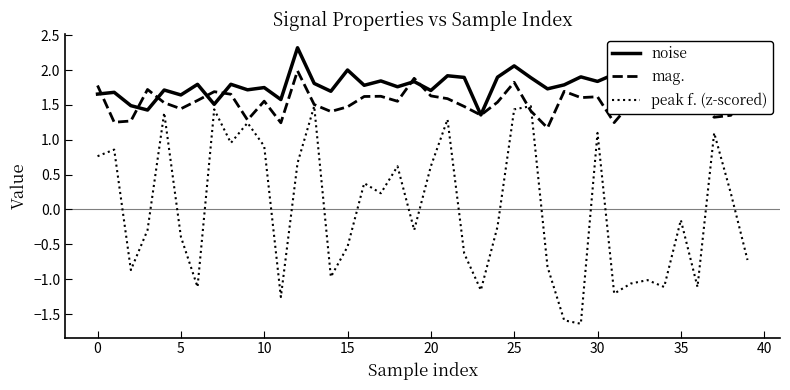

Does the chart have visible grid lines?

No